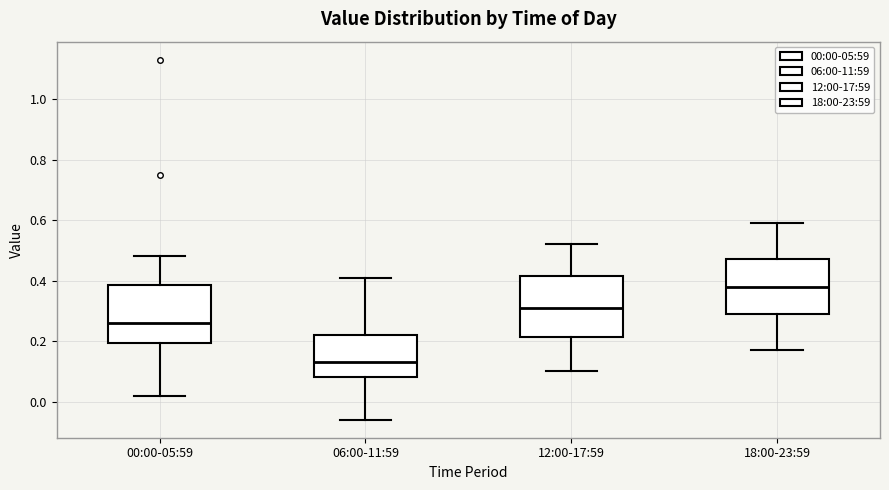

Where is the lower edge of the box for 06:00-11:59 on the y-axis? The values are not printed on the chart, so give them approximately, as read against the axis.

0.08